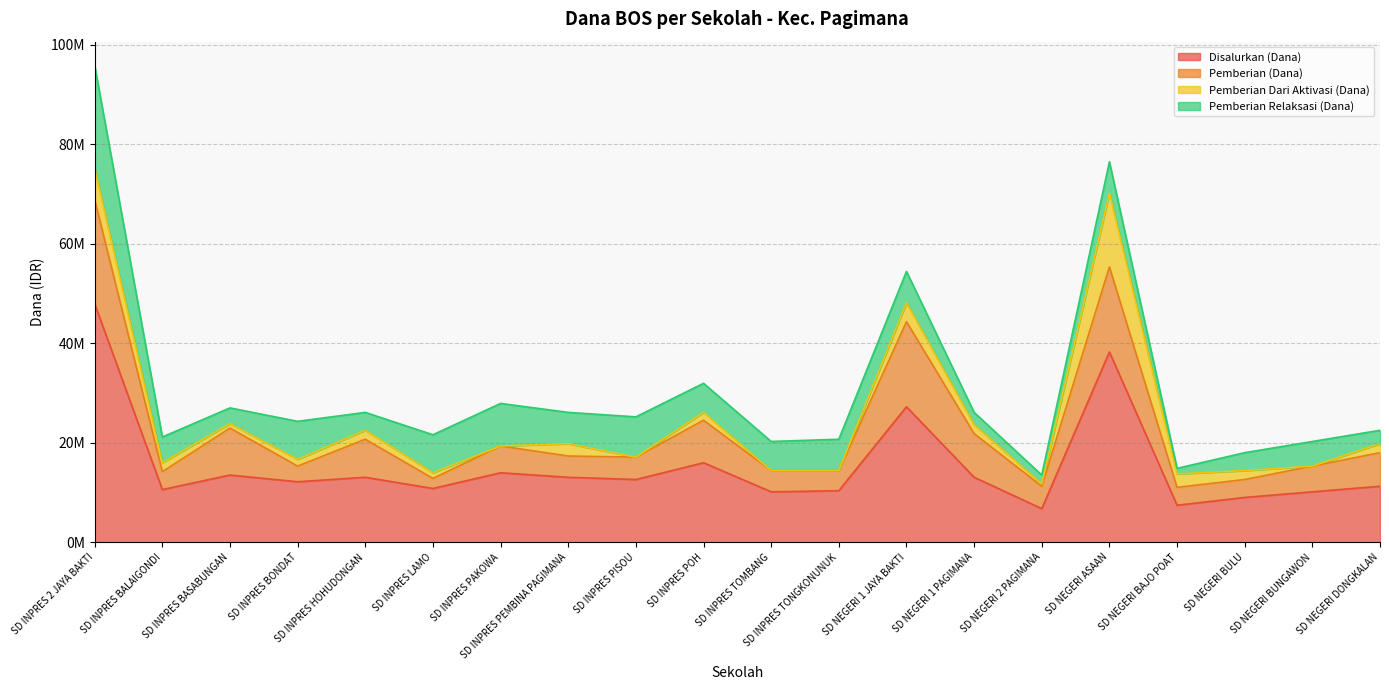

What are all the series names shown in the legend?

Disalurkan (Dana), Pemberian (Dana), Pemberian Dari Aktivasi (Dana), Pemberian Relaksasi (Dana)